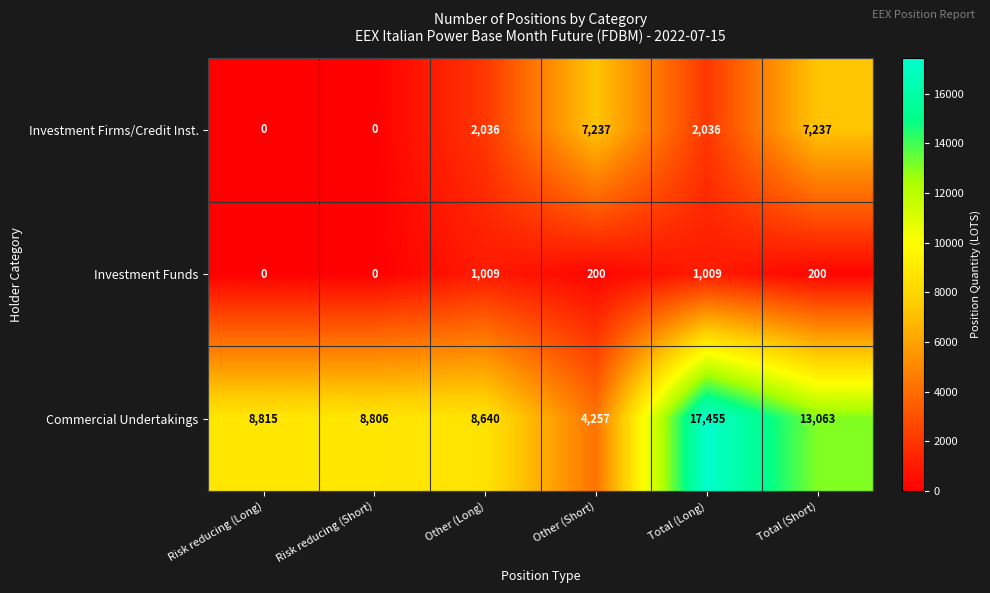

Which category has the highest value across all series?

Total (Long)